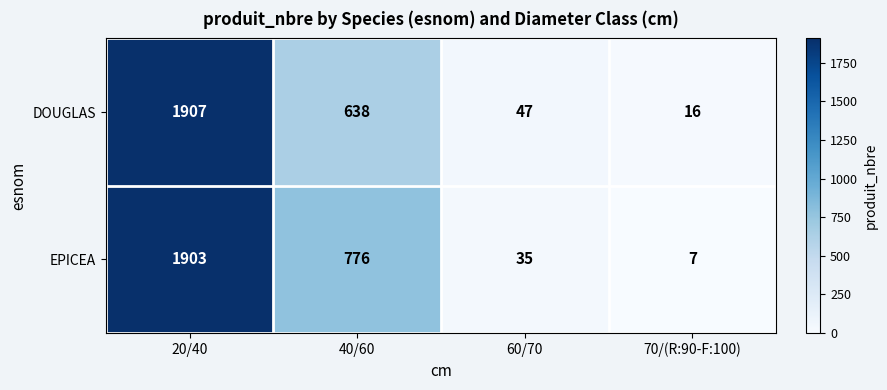

At which category is the sum across all series the highest?

20/40